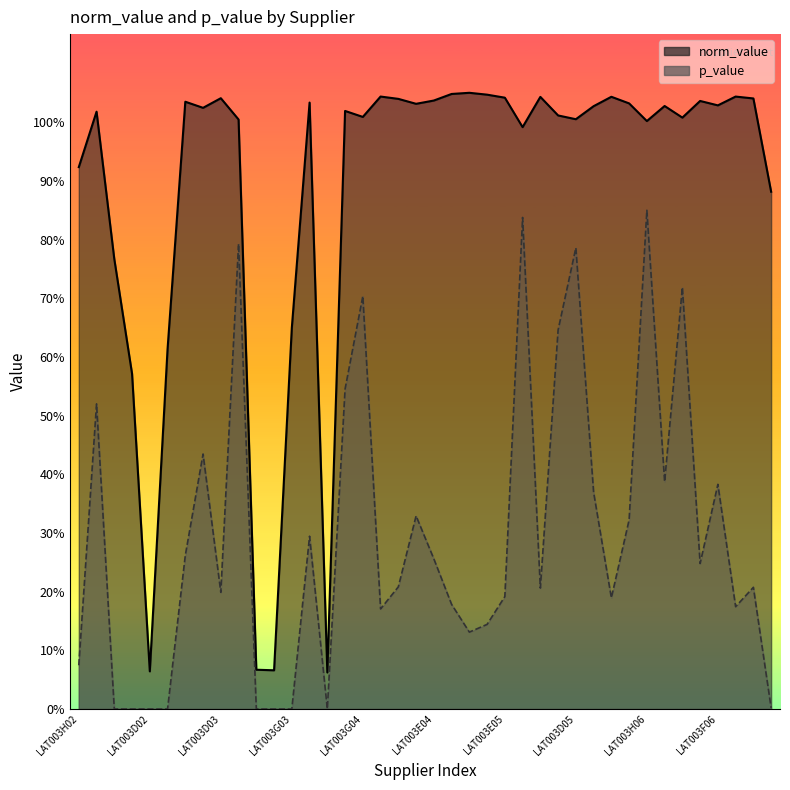

Which category has the lowest value in the p_value series?

LAT003D02